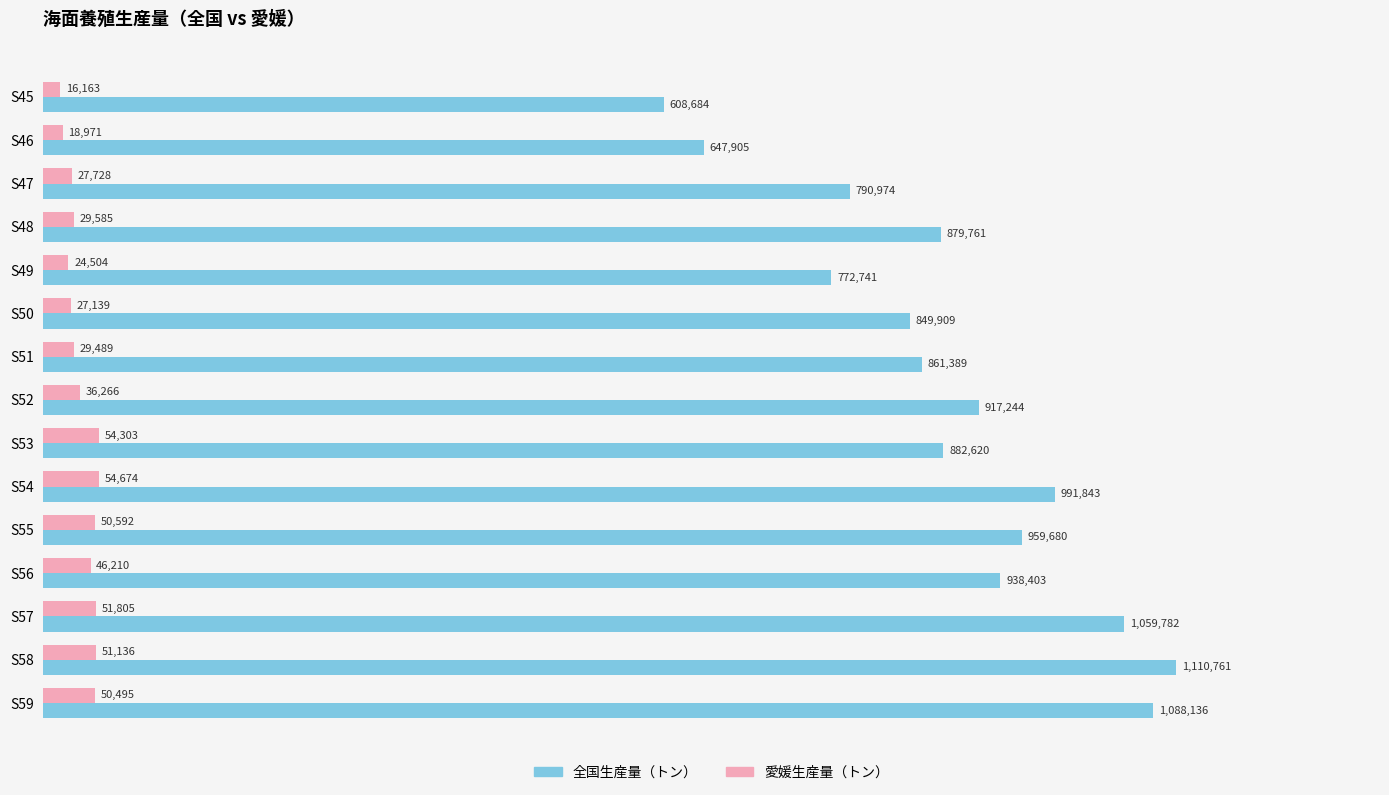

Rank the categories by 愛媛生産量（トン） value from lowest to highest.

S45, S46, S49, S50, S47, S51, S48, S52, S56, S59, S55, S58, S57, S53, S54